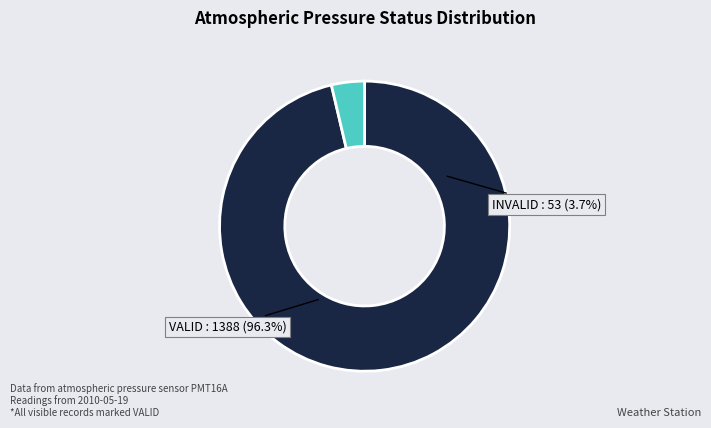

The VALID slice represents 3% of the pie. True or false?

False